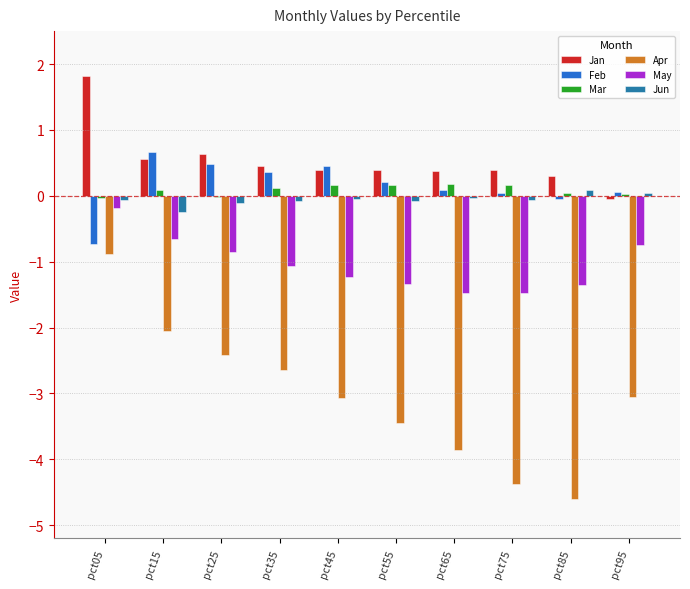

What is the average value of the Jan series?

0.5